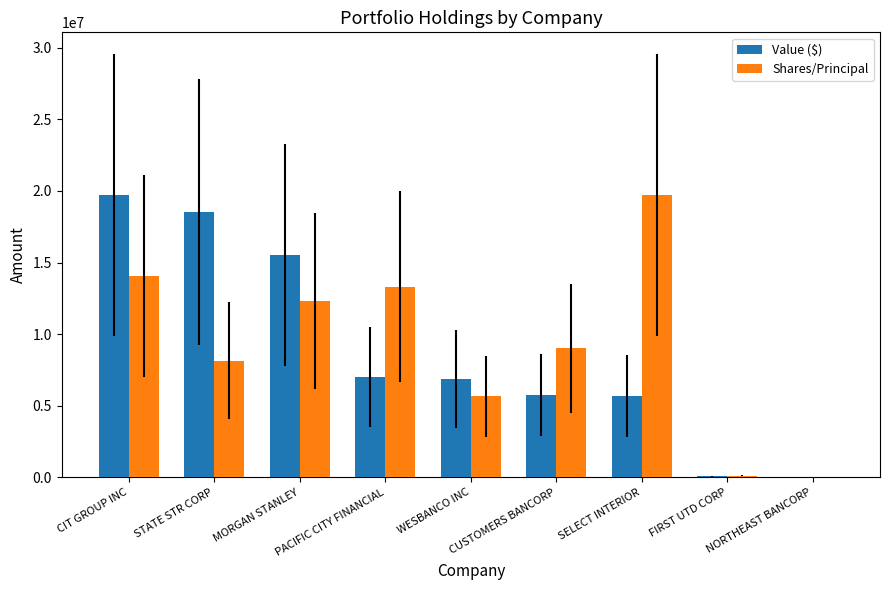

How many groups of bars are there?

9